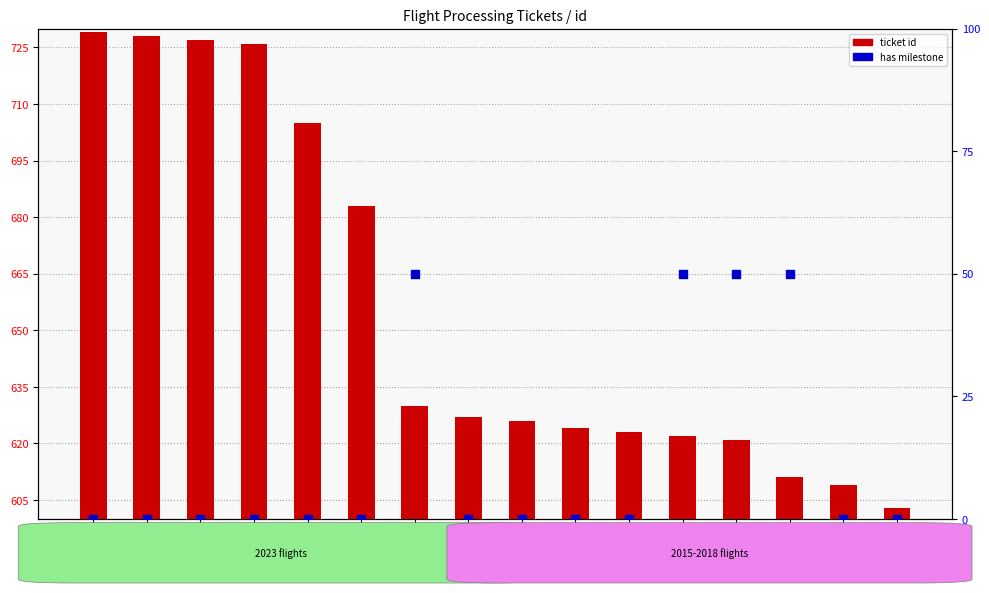

At how many categories does at least one series exceed 642?

6